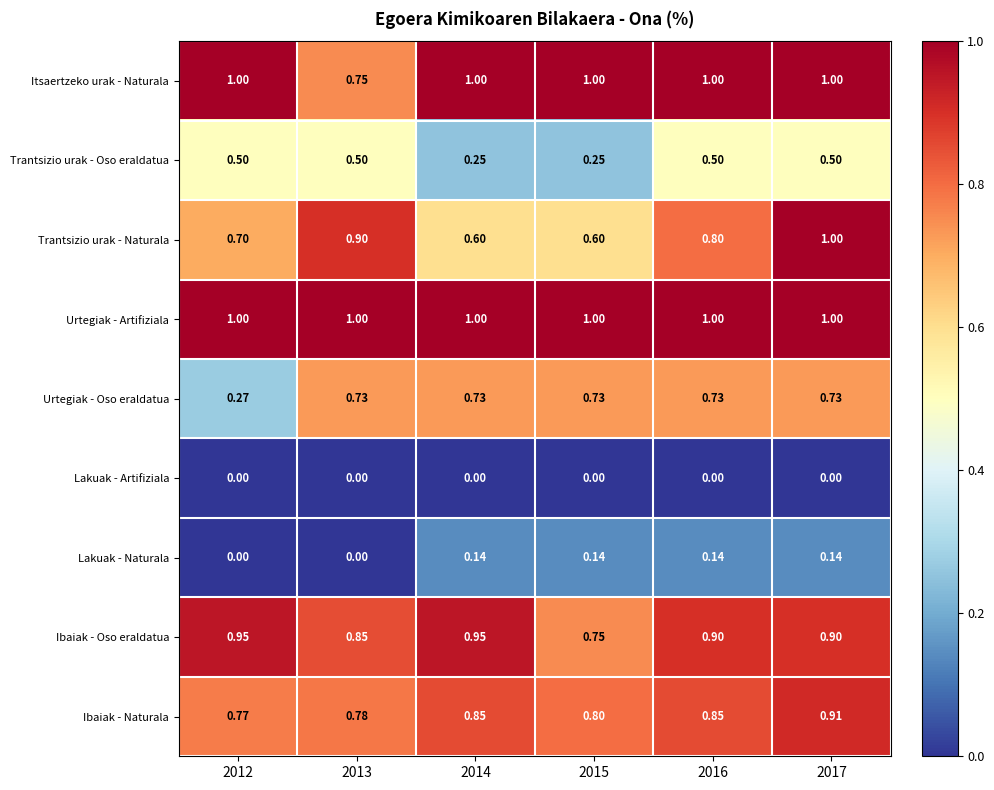

Between 2012 and 2013, which series saw the biggest shift?

Urtegiak - Oso eraldatua